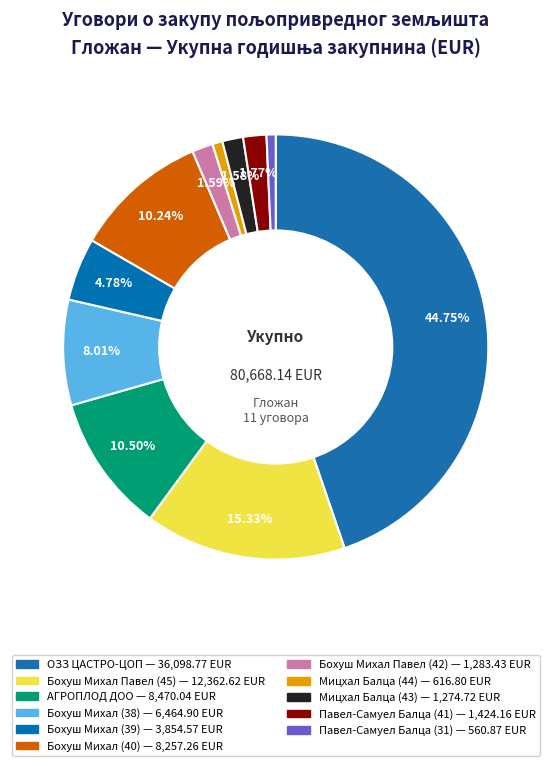

How many segments does this pie chart have?

11